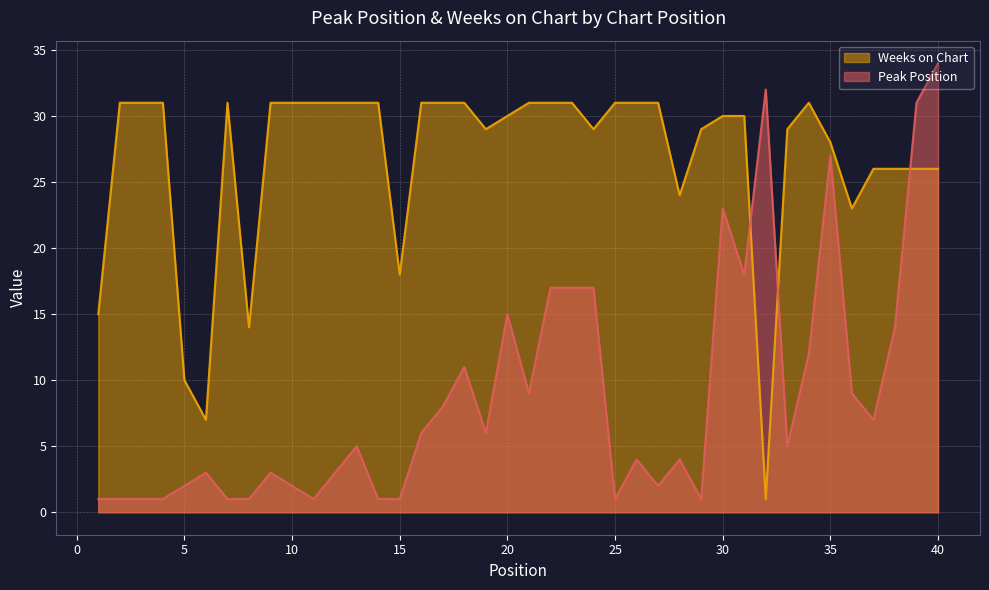

What is the sum of the Weeks on Chart values at 2 and 9?

62